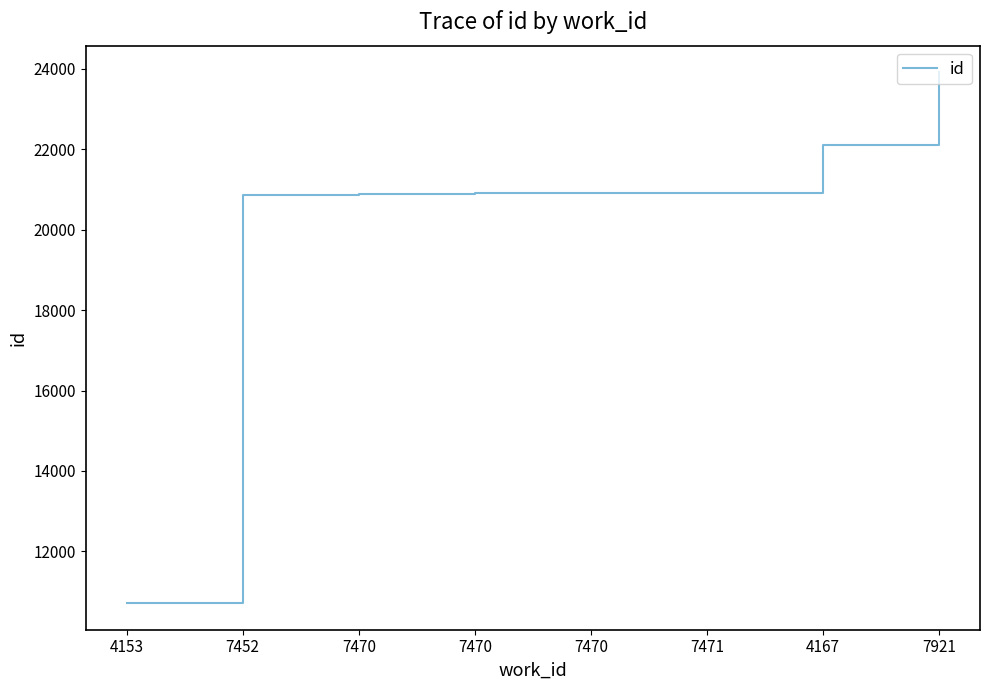

At which category does the chart reach its minimum across all series?

4153